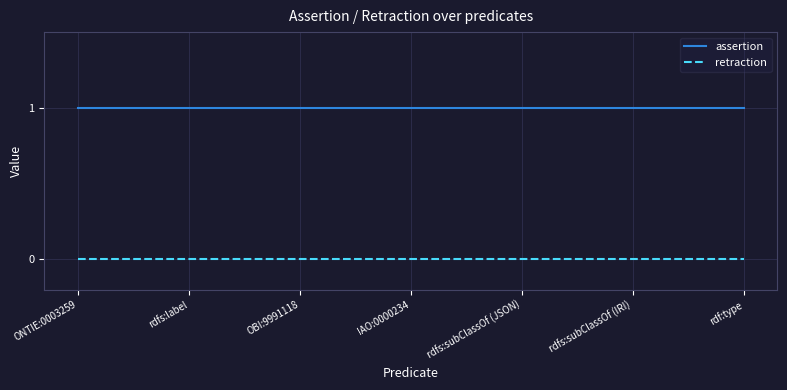

The retraction series shows 0 at rdf:type. True or false?

True